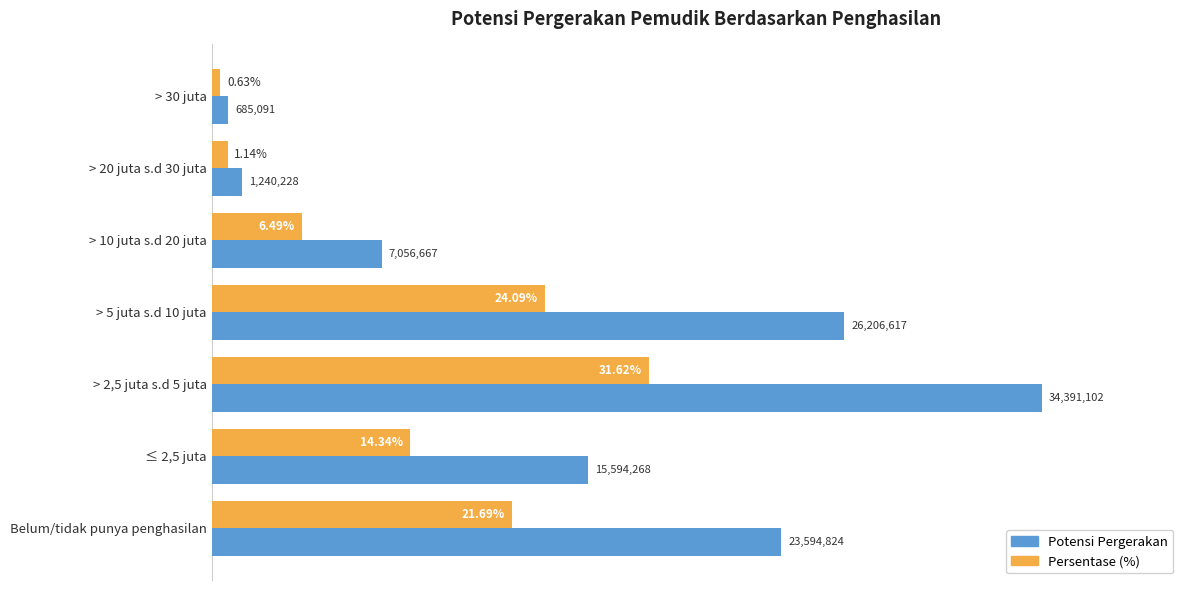

Where is Potensi Pergerakan nearest to the value 30?

≤ 2,5 juta